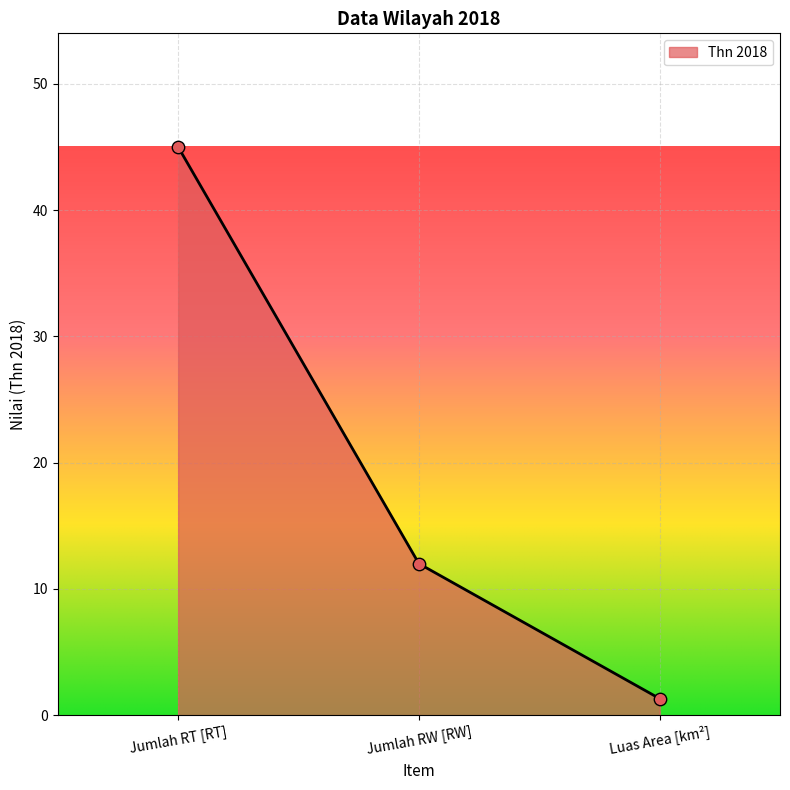

What is the change in value from Jumlah RT [RT] to Luas Area [km²]?

-43.7